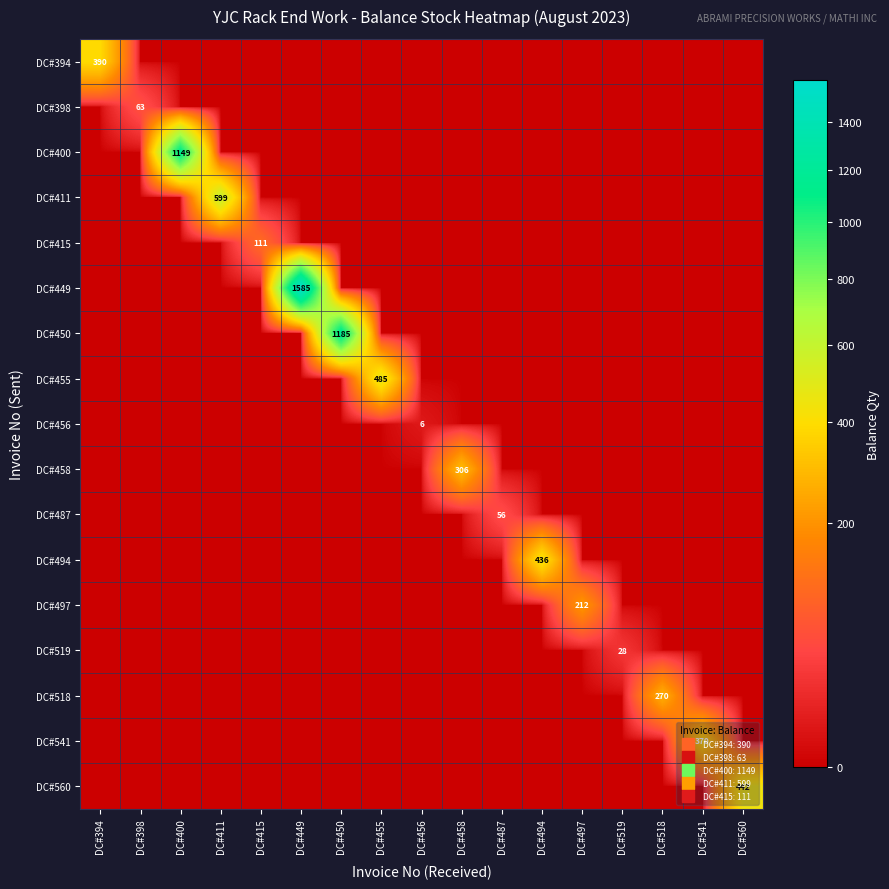

What is the sum of all DC#456 values?

6